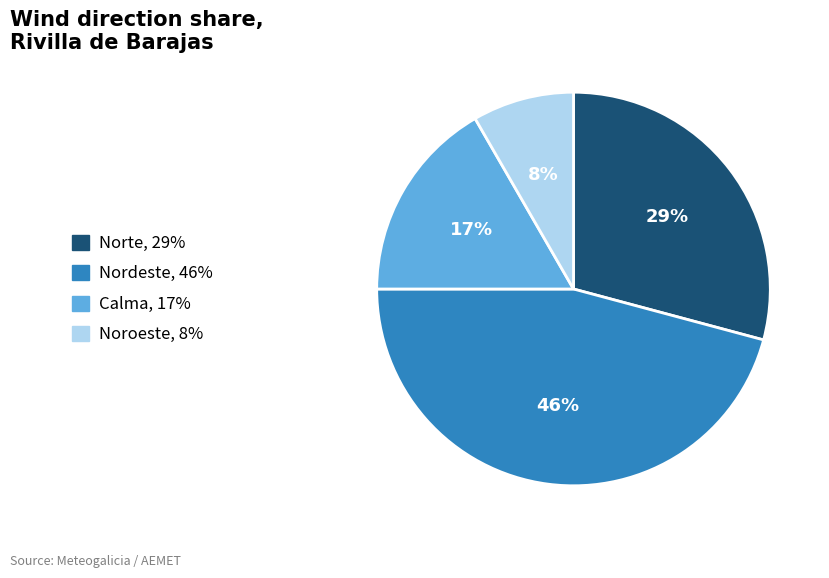

How many segments does this pie chart have?

4